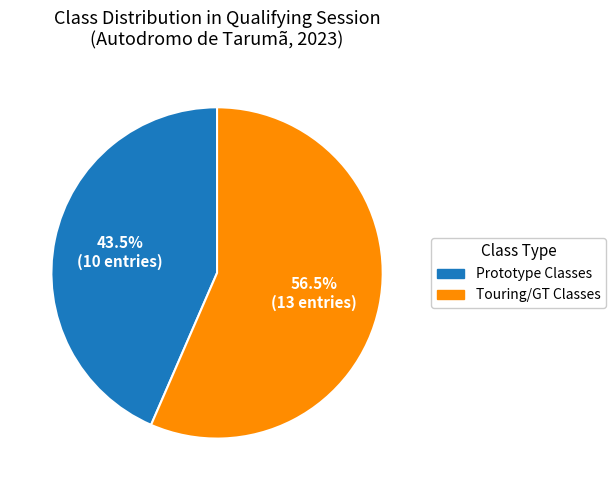

Which slice represents more than half of the pie?

Touring/GT Classes